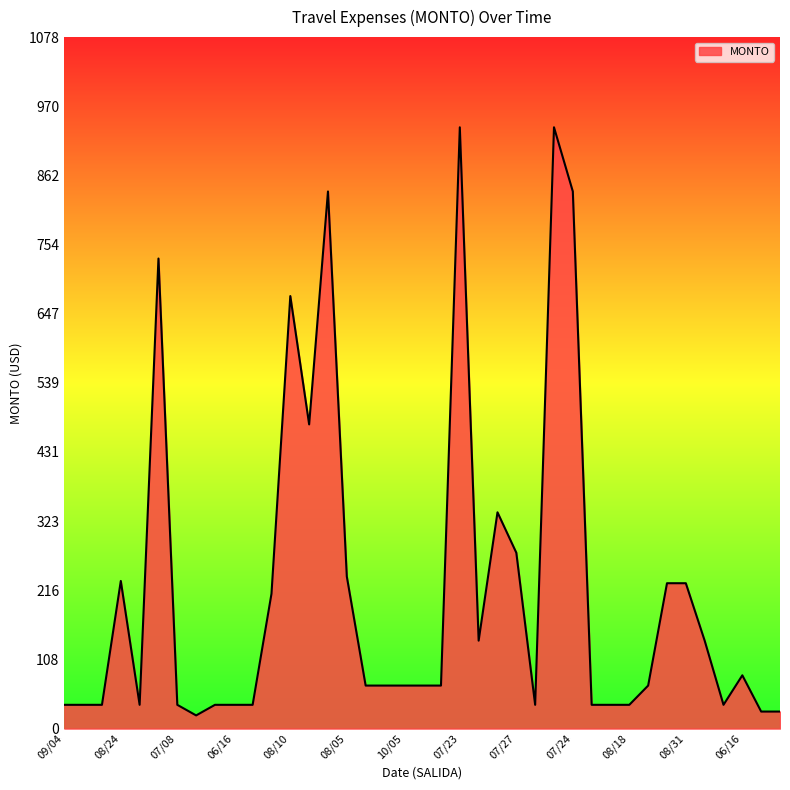

What is the smallest value displayed?

20.5